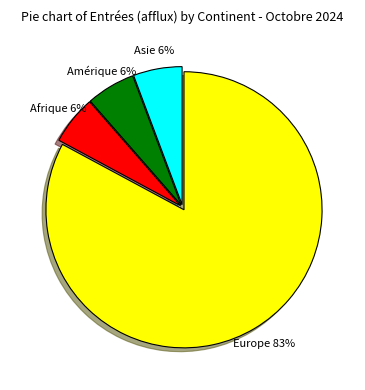

To the nearest percent, what is the average slice percentage?

25%